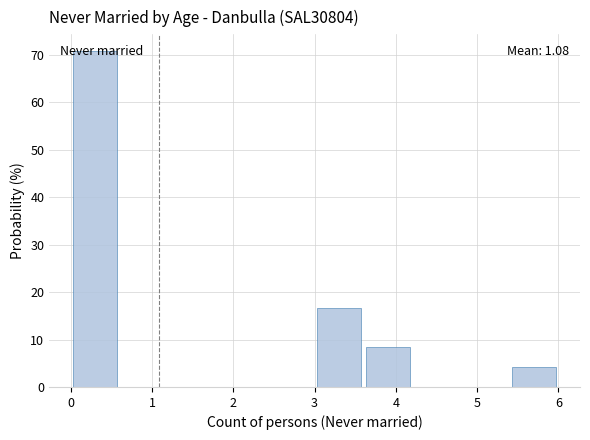

Over which range of the x-axis is the bar tallest?

0.0 to 0.6